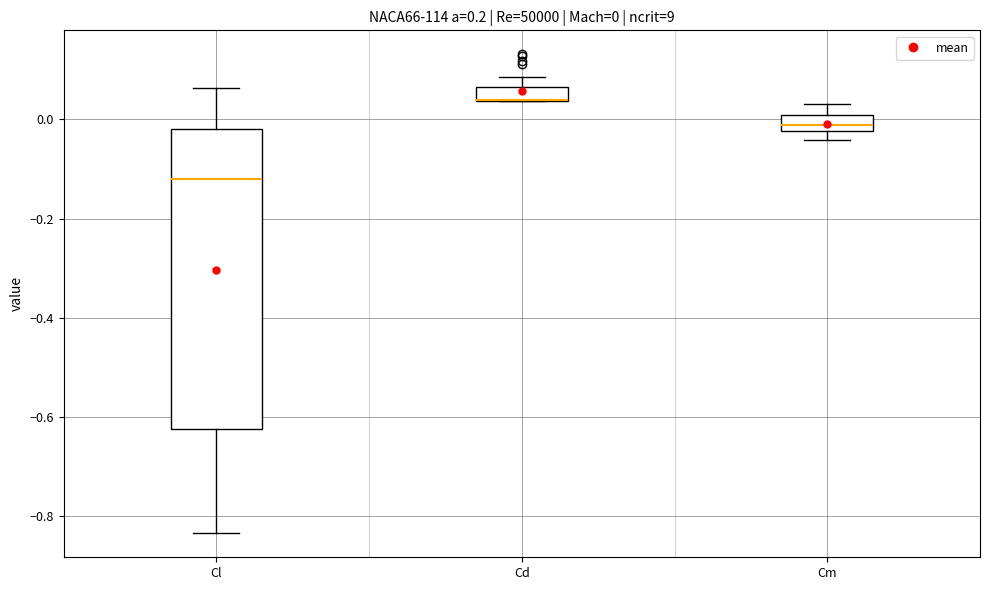

Which box is the tallest, from its lower edge to its upper edge?

Cl